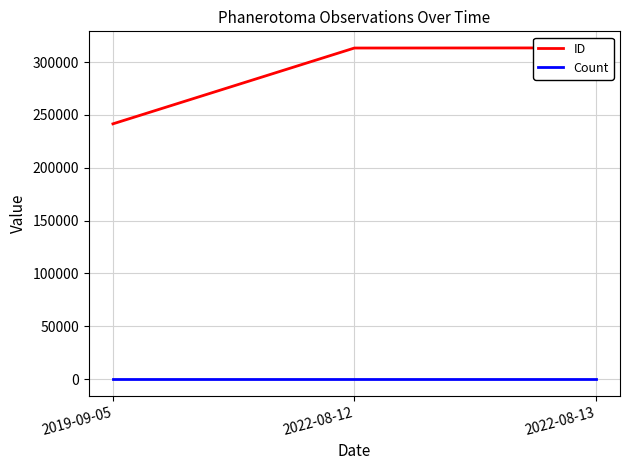

What is the sum of all Count values?

3